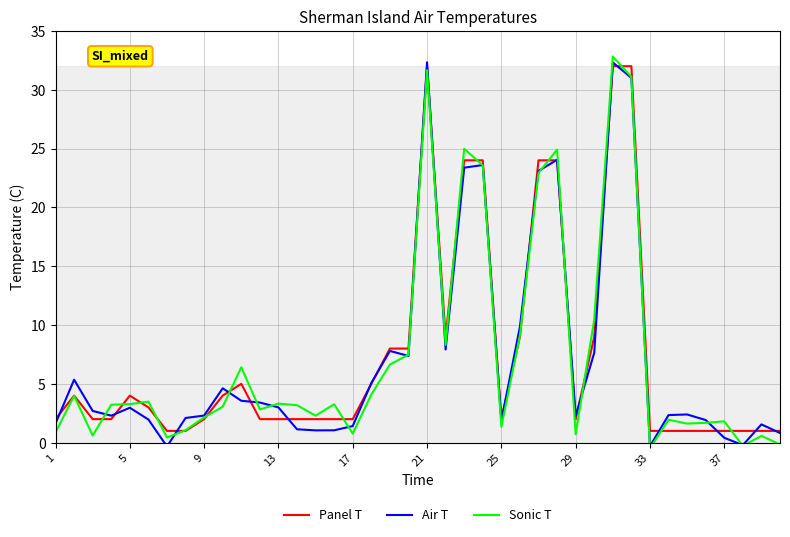

Is the value of Panel T at 21 greater than the value of Air T at 37?

Yes